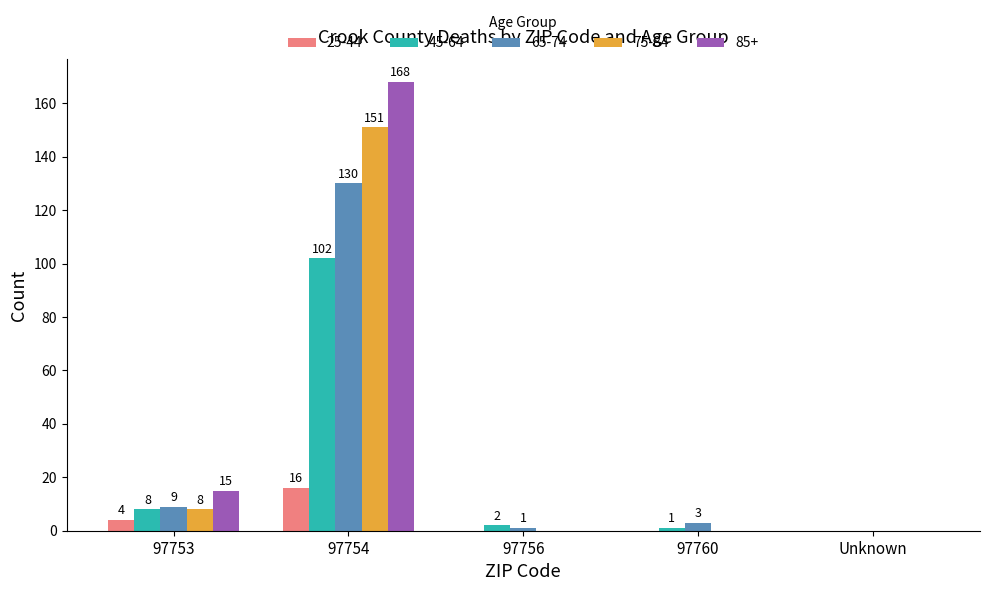

What is the maximum value for 85+?

168